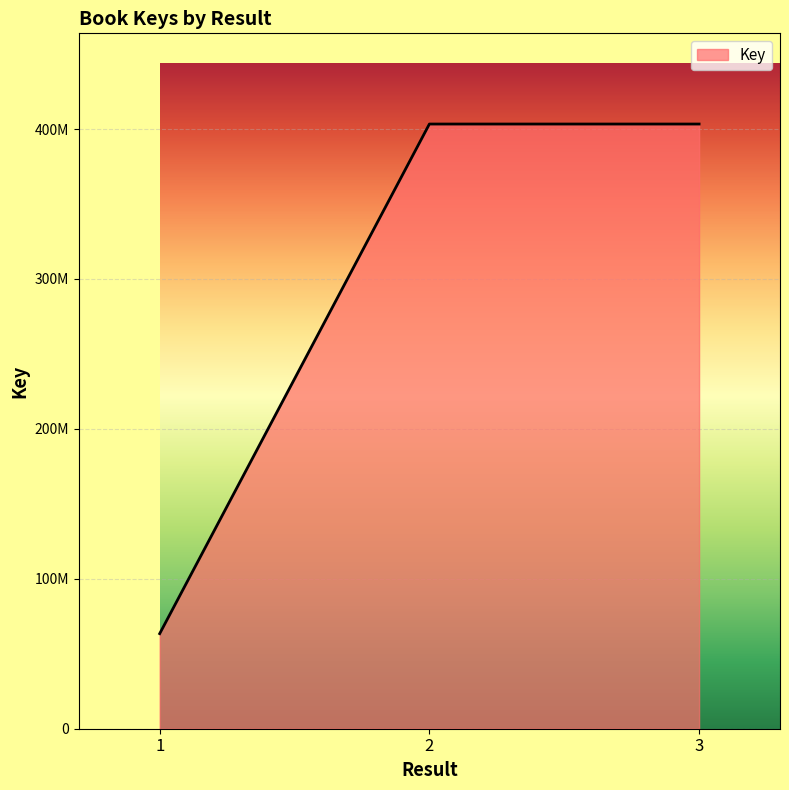

Reading left to right, list all the values displayed in this chart.

1=63411684	2=403333485	3=403333000